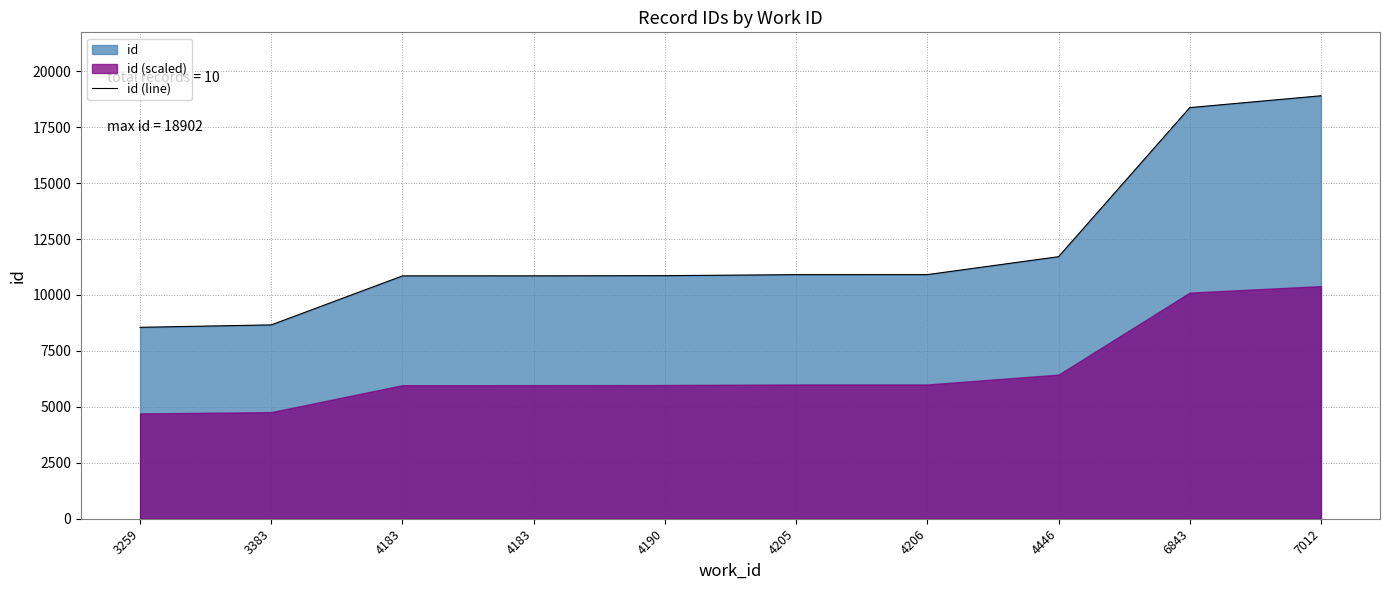

Approximately how many times larger is the value at 4205 compared to 4183?

1.0